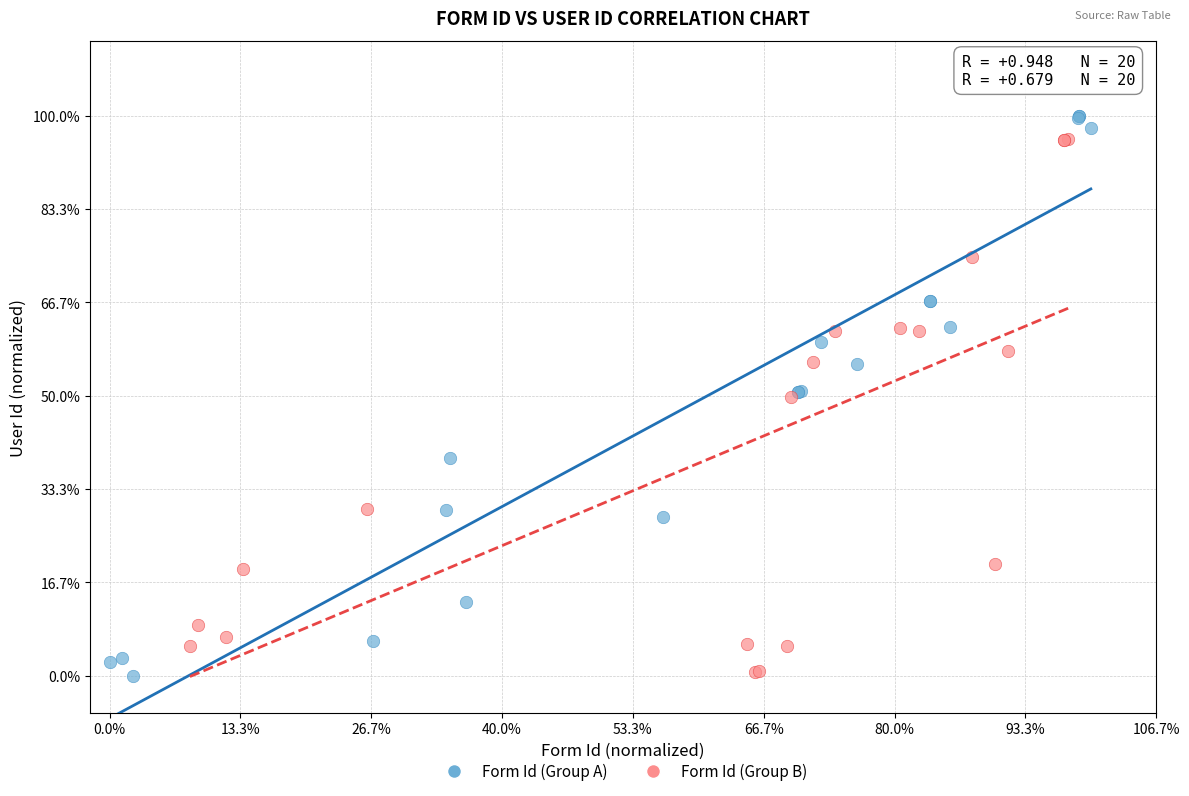

Which series has the largest Y range (max minus min)?

Form Id (Group A)